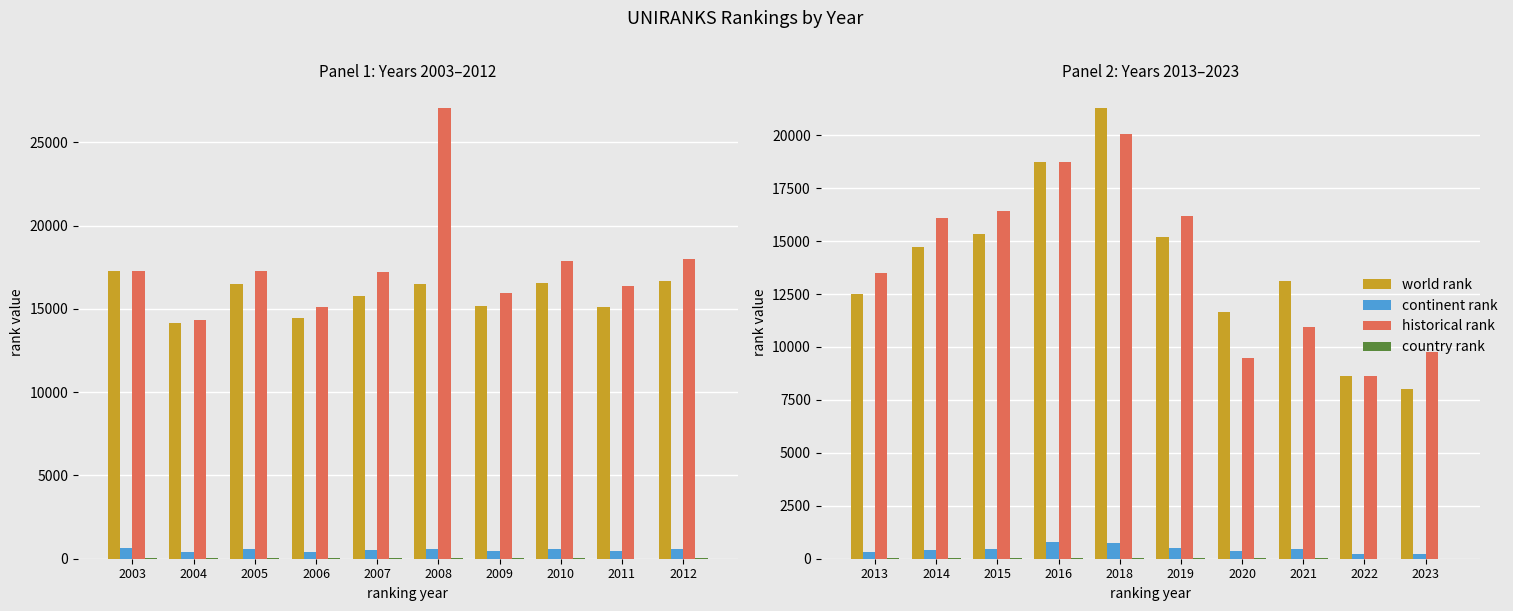

Which label corresponds to the smallest value in the chart?

2022